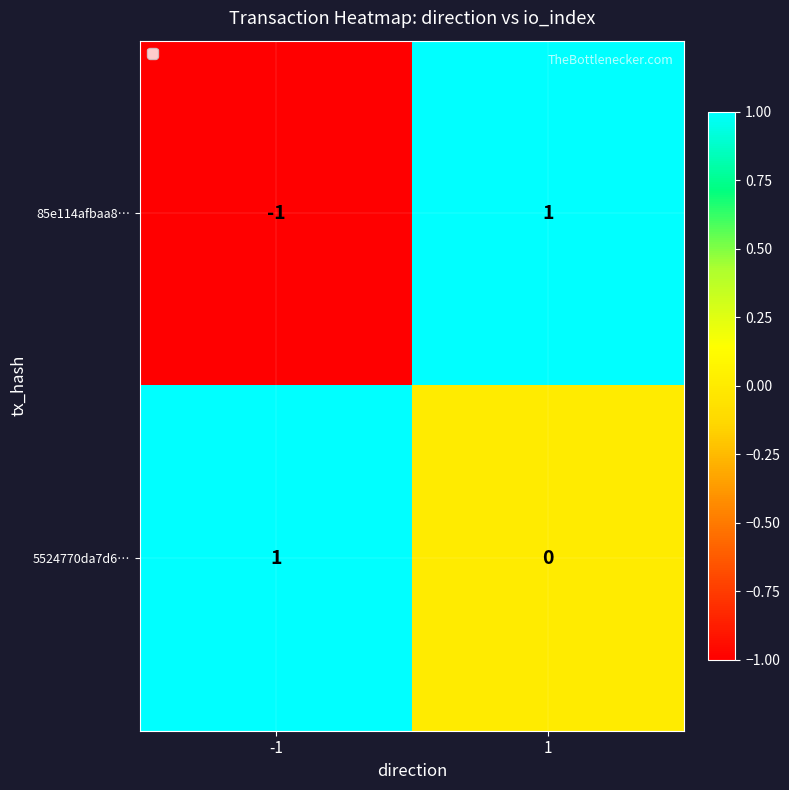

Which series changed the most between -1 and 1?

85e114afbaa8…